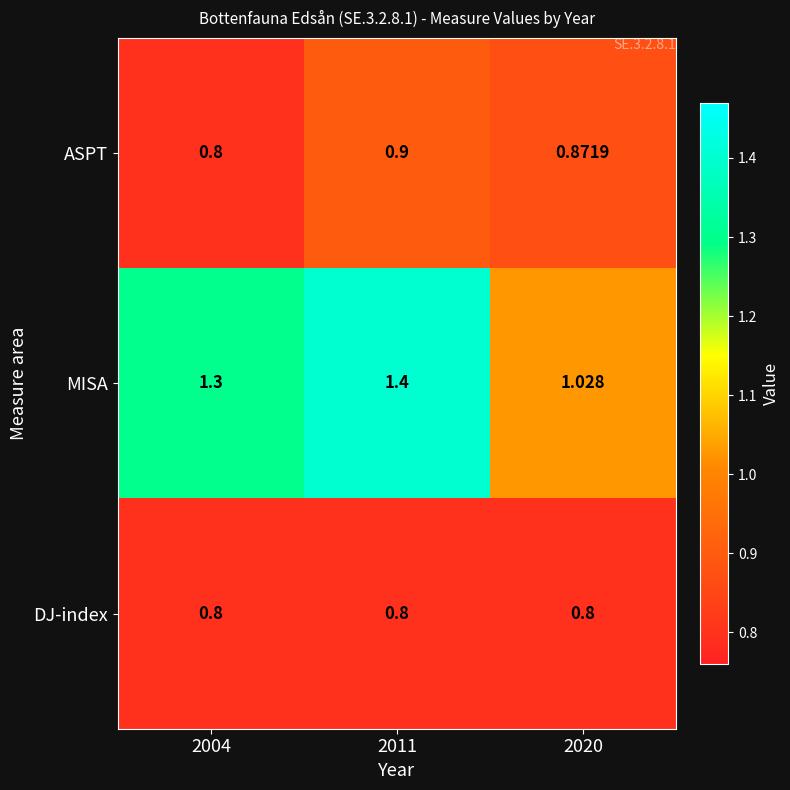

Rank the series at 2011 from lowest to highest value.

DJ-index, ASPT, MISA